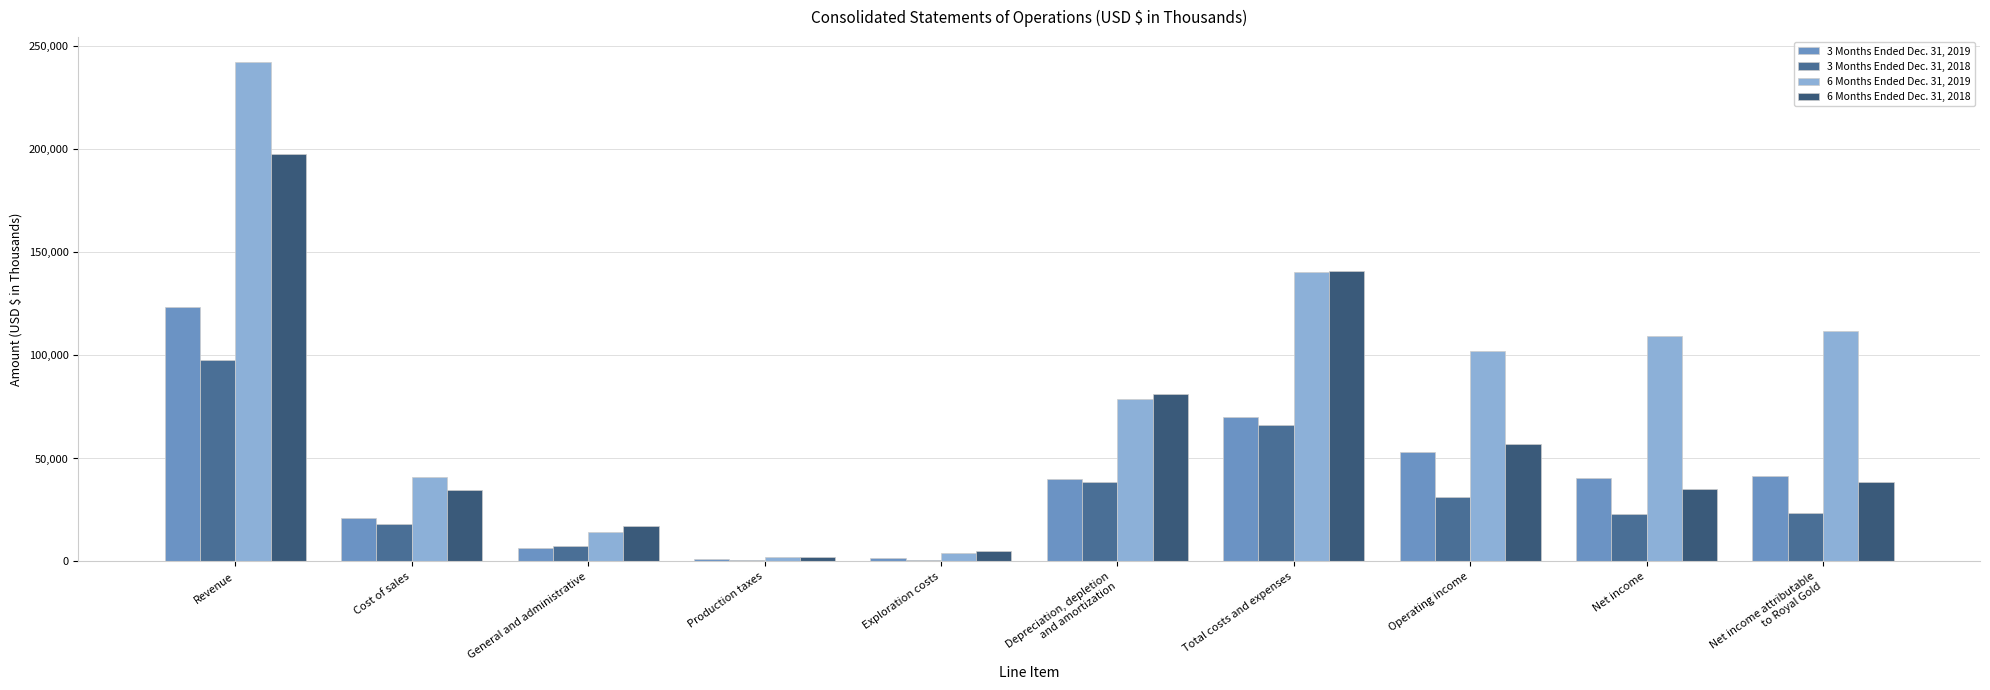

At Operating income, list the series in order from smallest to largest.

3 Months Ended Dec. 31, 2018, 3 Months Ended Dec. 31, 2019, 6 Months Ended Dec. 31, 2018, 6 Months Ended Dec. 31, 2019